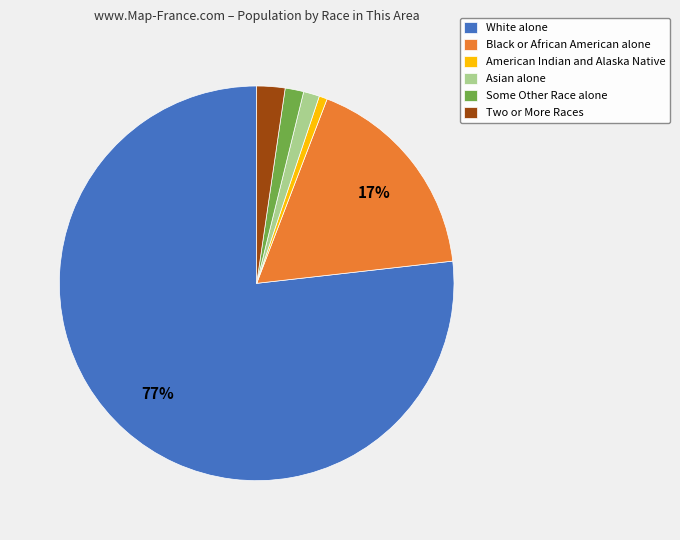

To the nearest percent, what is the combined percentage of Two or More Races and American Indian and Alaska Native?

3%